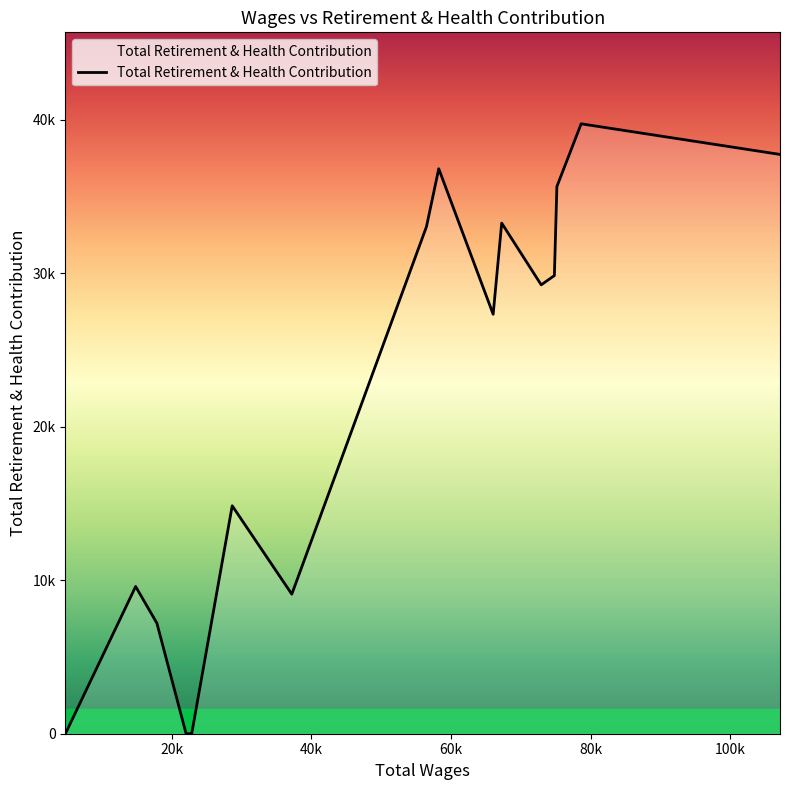

Does the chart display data point markers on the line(s)?

No